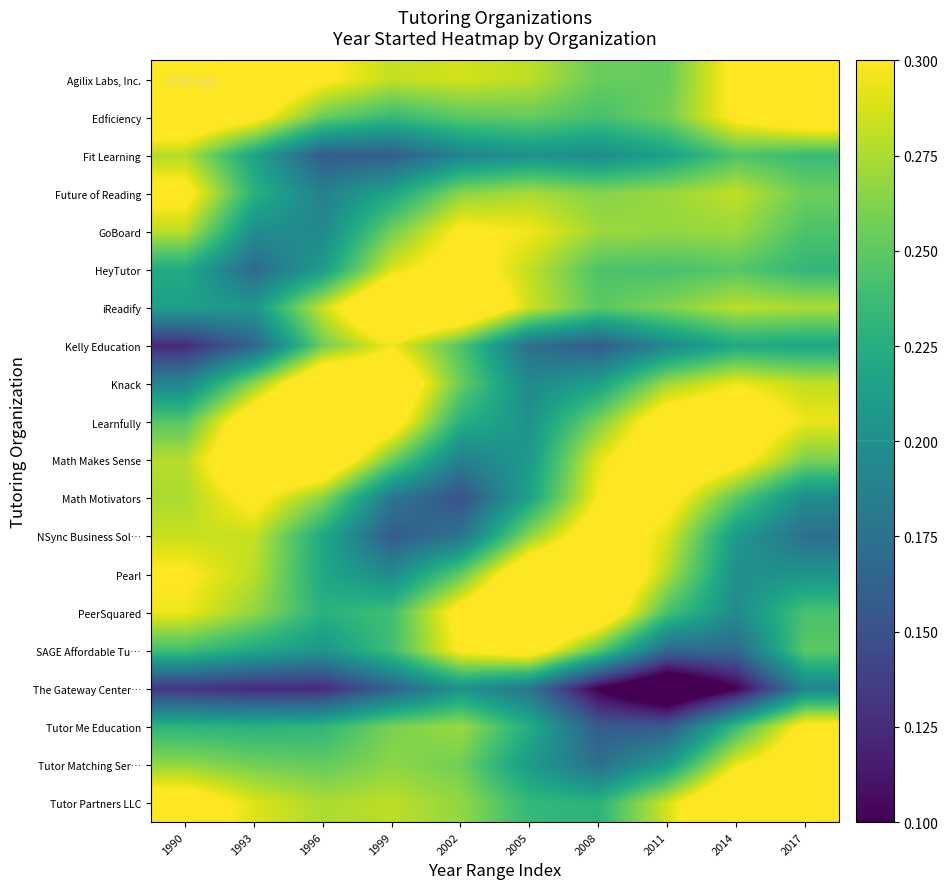

Reading left to right, list all the values displayed in this chart.

Agilix Labs, Inc.: 1990=0.3	1993=0.3	1996=0.3	1999=0.3	2002=0.3	2005=0.3	2008=0.3	2011=0.3	2014=0.3	2017=0.4
Edficiency: 1990=0.3	1993=0.3	1996=0.3	1999=0.2	2002=0.2	2005=0.3	2008=0.2	2011=0.3	2014=0.3	2017=0.3
Fit Learning: 1990=0.3	1993=0.2	1996=0.2	1999=0.2	2002=0.2	2005=0.2	2008=0.2	2011=0.2	2014=0.2	2017=0.2
Future of Reading: 1990=0.3	1993=0.2	1996=0.2	1999=0.2	2002=0.3	2005=0.3	2008=0.3	2011=0.3	2014=0.3	2017=0.3
GoBoard: 1990=0.3	1993=0.2	1996=0.2	1999=0.3	2002=0.3	2005=0.3	2008=0.3	2011=0.3	2014=0.3	2017=0.2
HeyTutor: 1990=0.2	1993=0.2	1996=0.2	1999=0.3	2002=0.3	2005=0.3	2008=0.2	2011=0.2	2014=0.2	2017=0.2
iReadify: 1990=0.2	1993=0.2	1996=0.3	1999=0.4	2002=0.3	2005=0.3	2008=0.2	2011=0.3	2014=0.3	2017=0.3
Kelly Education: 1990=0.1	1993=0.2	1996=0.3	1999=0.3	2002=0.2	2005=0.2	2008=0.2	2011=0.2	2014=0.2	2017=0.2
Knack: 1990=0.2	1993=0.3	1996=0.3	1999=0.3	2002=0.3	2005=0.2	2008=0.2	2011=0.3	2014=0.3	2017=0.3
Learnfully: 1990=0.2	1993=0.3	1996=0.4	1999=0.3	2002=0.2	2005=0.2	2008=0.3	2011=0.3	2014=0.3	2017=0.3
Math Makes Sense: 1990=0.3	1993=0.3	1996=0.3	1999=0.3	2002=0.2	2005=0.2	2008=0.3	2011=0.3	2014=0.3	2017=0.3
Math Motivators: 1990=0.3	1993=0.3	1996=0.3	1999=0.2	2002=0.2	2005=0.2	2008=0.3	2011=0.3	2014=0.2	2017=0.2
NSync Business Sol…: 1990=0.3	1993=0.3	1996=0.2	1999=0.2	2002=0.2	2005=0.3	2008=0.3	2011=0.3	2014=0.2	2017=0.2
Pearl: 1990=0.3	1993=0.3	1996=0.2	1999=0.2	2002=0.3	2005=0.3	2008=0.4	2011=0.3	2014=0.2	2017=0.2
PeerSquared: 1990=0.3	1993=0.3	1996=0.2	1999=0.2	2002=0.3	2005=0.4	2008=0.3	2011=0.2	2014=0.2	2017=0.2
SAGE Affordable Tu…: 1990=0.2	1993=0.2	1996=0.2	1999=0.2	2002=0.3	2005=0.3	2008=0.2	2011=0.2	2014=0.2	2017=0.2
The Gateway Center…: 1990=0.1	1993=0.1	1996=0.1	1999=0.2	2002=0.2	2005=0.2	2008=0.1	2011=0.1	2014=0.1	2017=0.2
Tutor Me Education: 1990=0.2	1993=0.2	1996=0.2	1999=0.3	2002=0.3	2005=0.2	2008=0.2	2011=0.2	2014=0.2	2017=0.3
Tutor Matching Ser…: 1990=0.3	1993=0.3	1996=0.3	1999=0.3	2002=0.3	2005=0.2	2008=0.2	2011=0.2	2014=0.3	2017=0.3
Tutor Partners LLC: 1990=0.3	1993=0.3	1996=0.3	1999=0.3	2002=0.3	2005=0.2	2008=0.2	2011=0.3	2014=0.4	2017=0.3